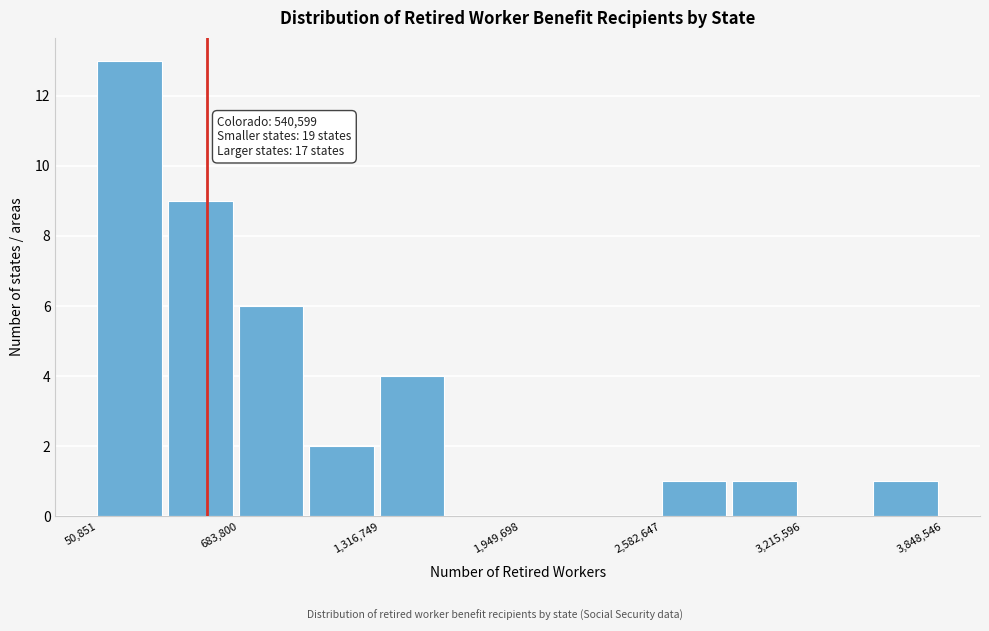

Around what value on the x-axis is the tallest bar? Give the approximate position of its centre, as read against the axis.

200000